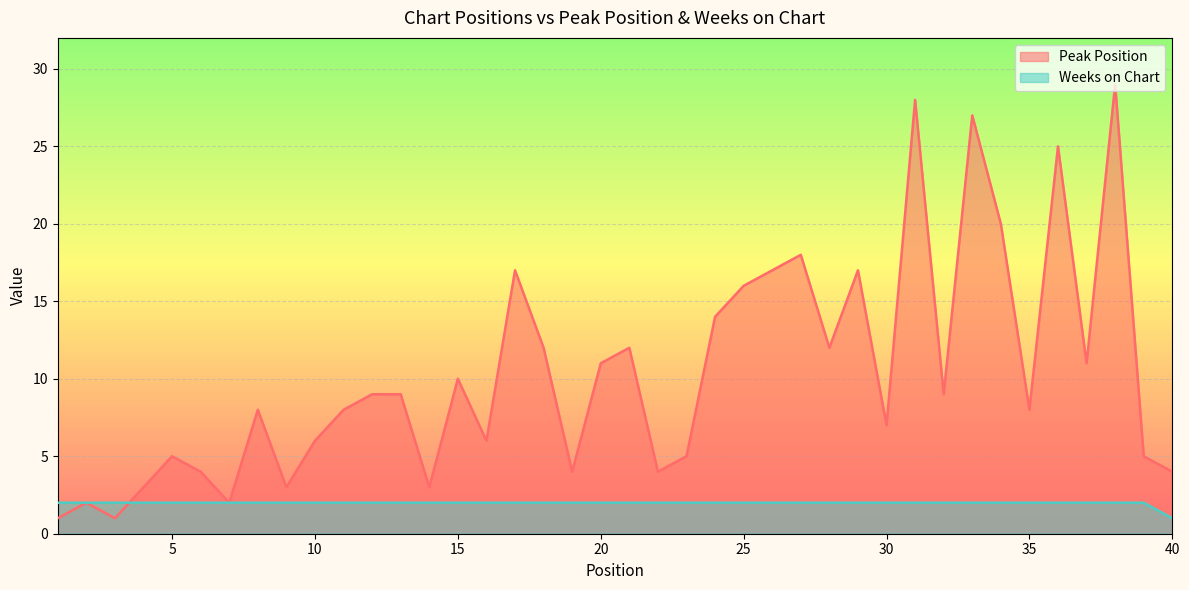

How many values in the Peak Position series are below 9?

20